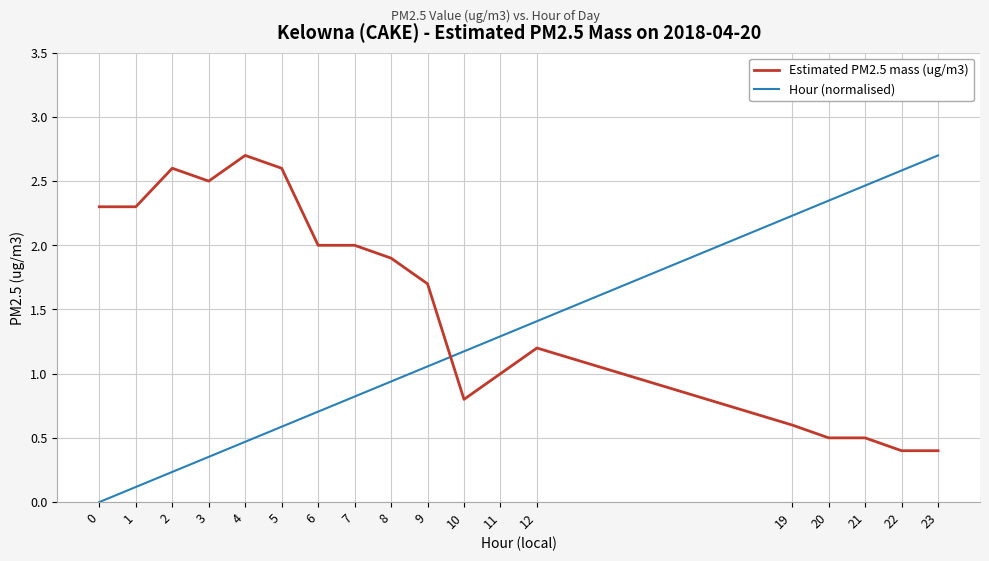

After their last crossing, which series has the higher values: Estimated PM2.5 mass (ug/m3) or Hour (normalised)?

Hour (normalised)